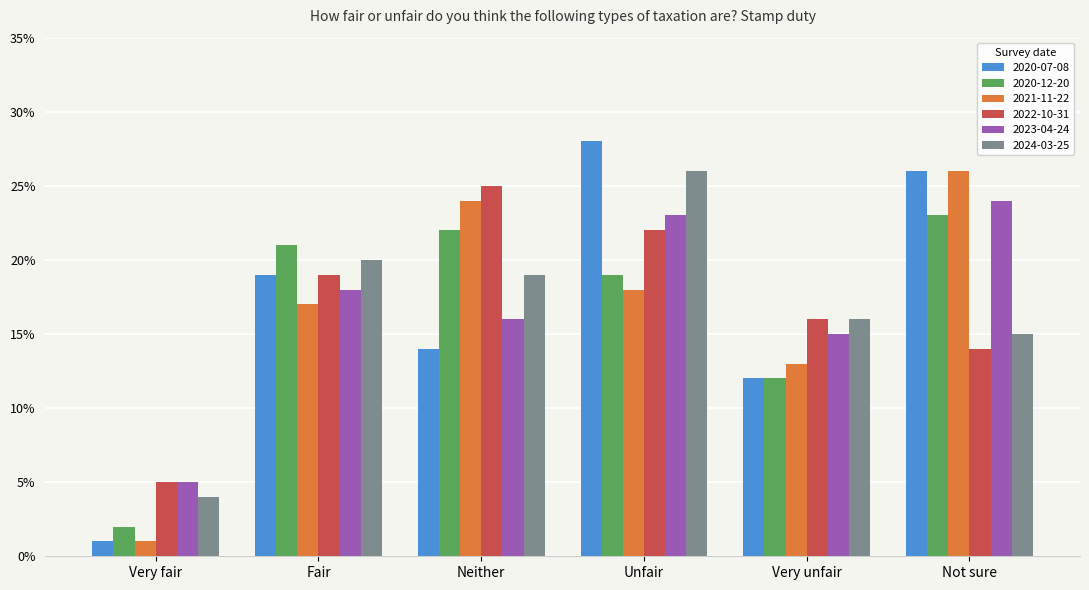

Are the bars horizontal?

No